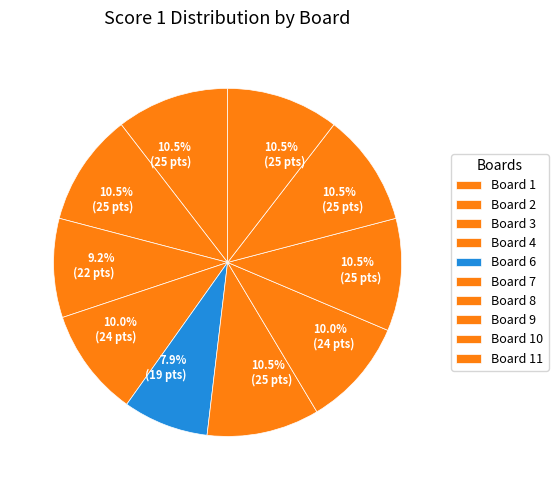

To the nearest percent, what is the difference between the largest and smallest slice percentages?

3%